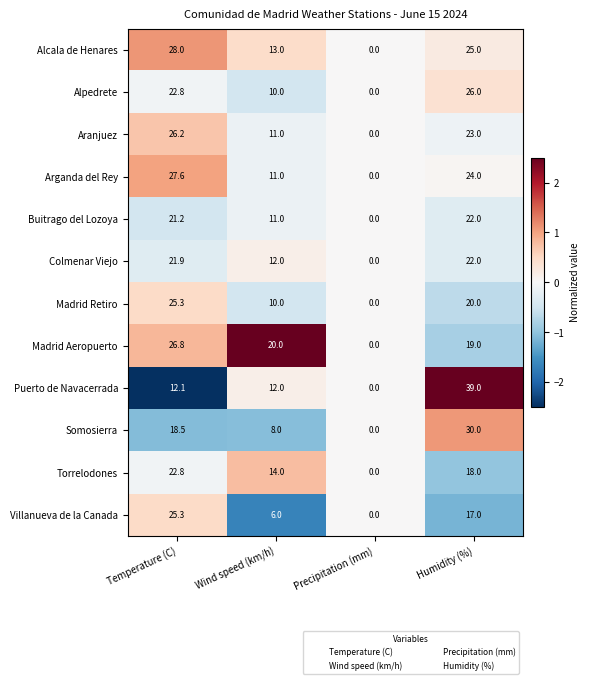

How many positive values does the Somosierra series have?

3